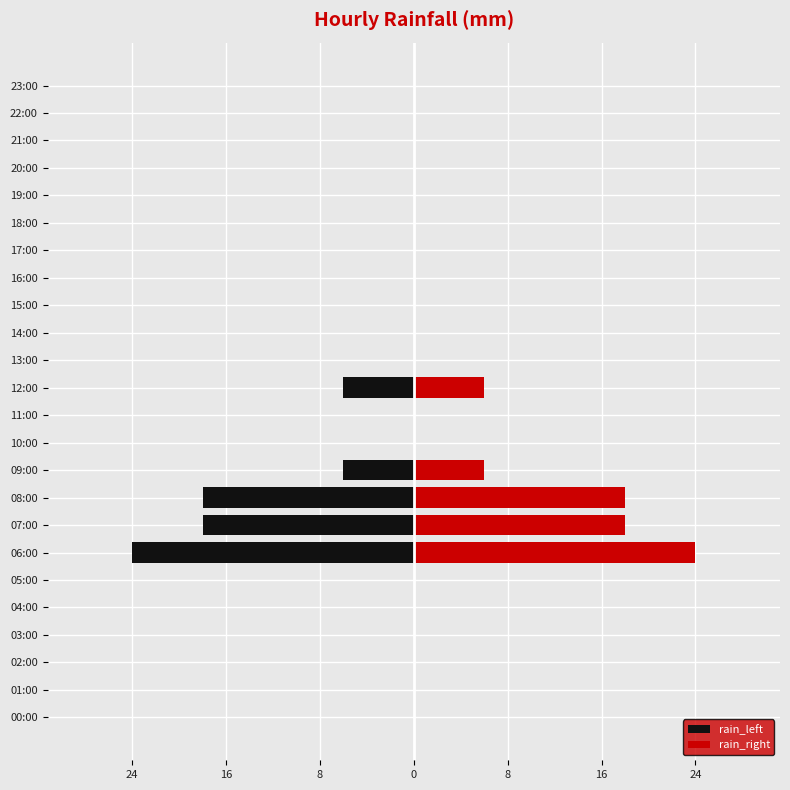

Which series has the widest spread of values?

rain_left